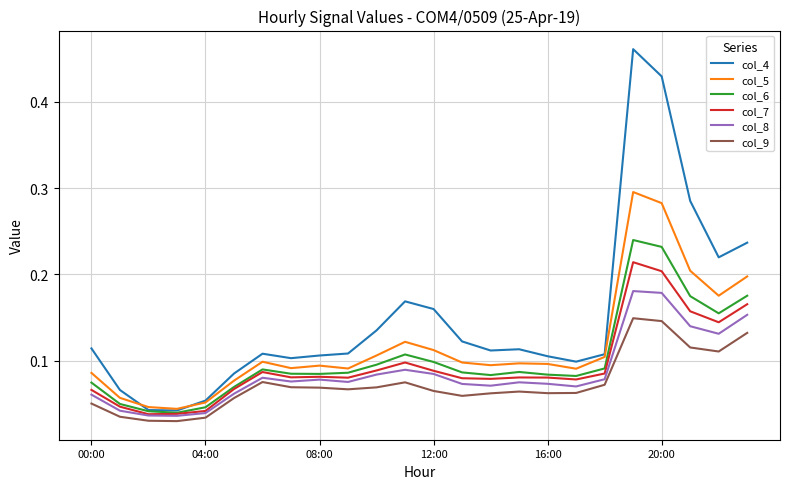

Which series has the widest spread of values?

col_4